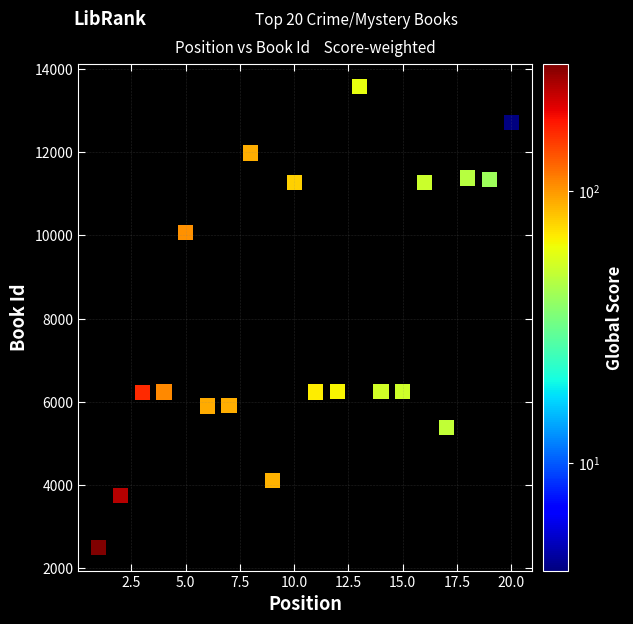

What is the range of X values (max minus min)?

19